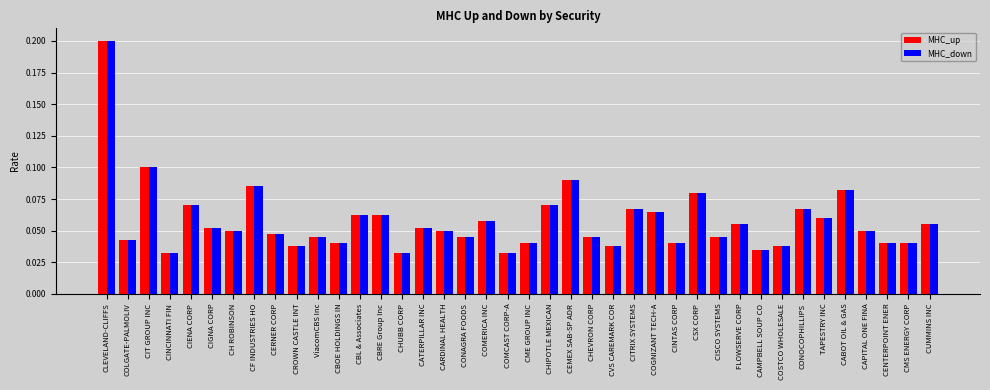

At which category does the chart reach its peak across all series?

CLEVELAND-CLIFFS